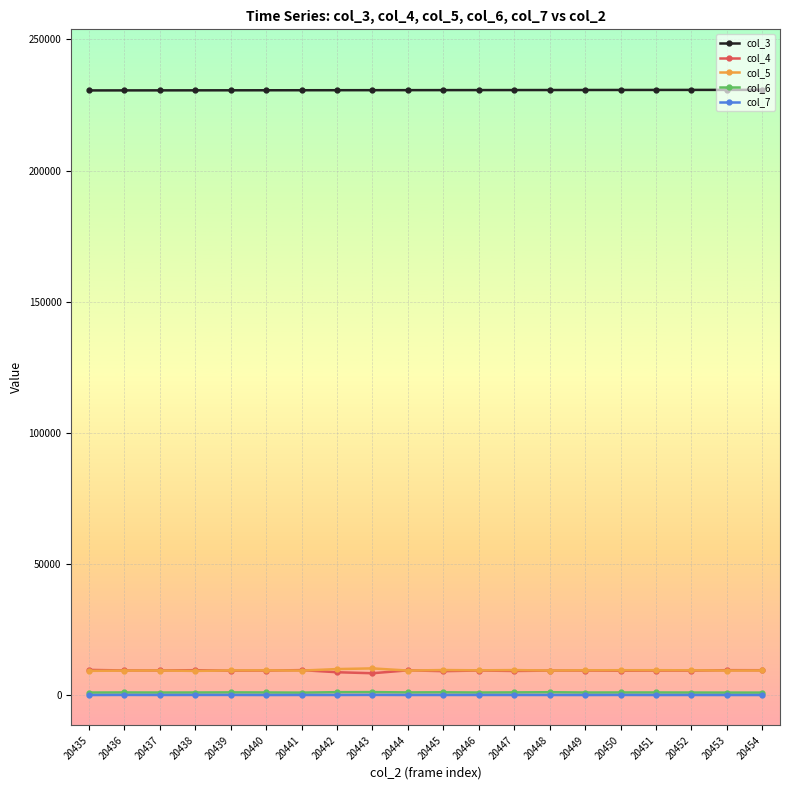

Which series has the largest total across all categories?

col_3